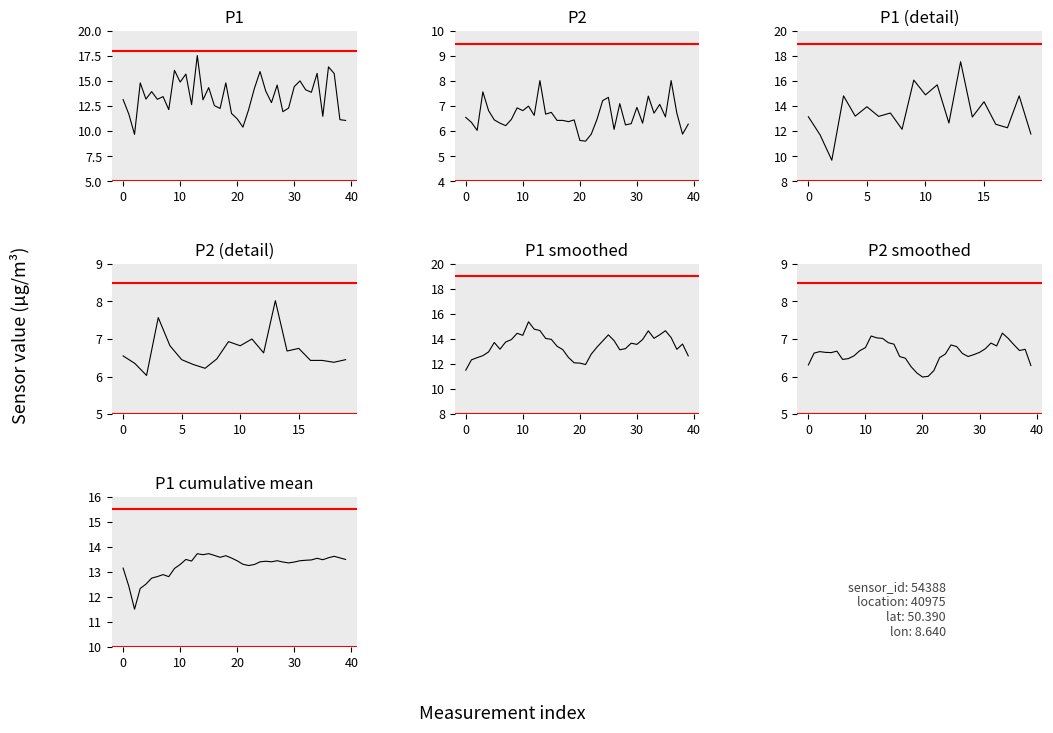

True or false: P1 has a value of 4.0 at 5.

False